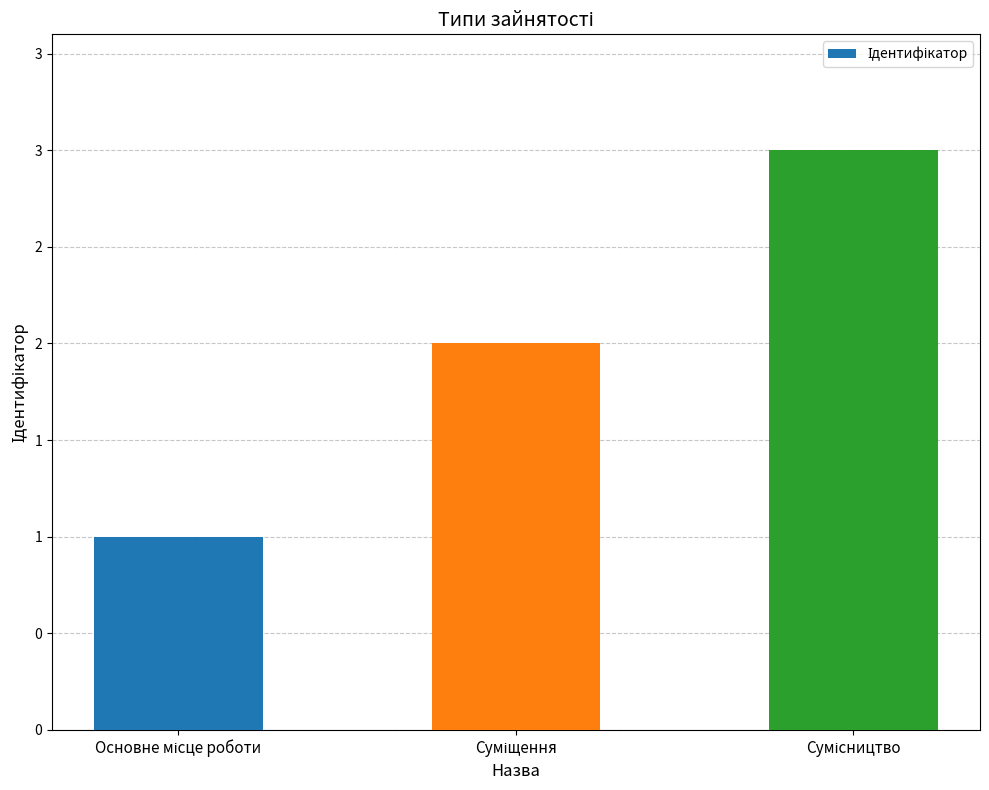

The chart shows a value of 3 at Сумісництво. True or false?

True